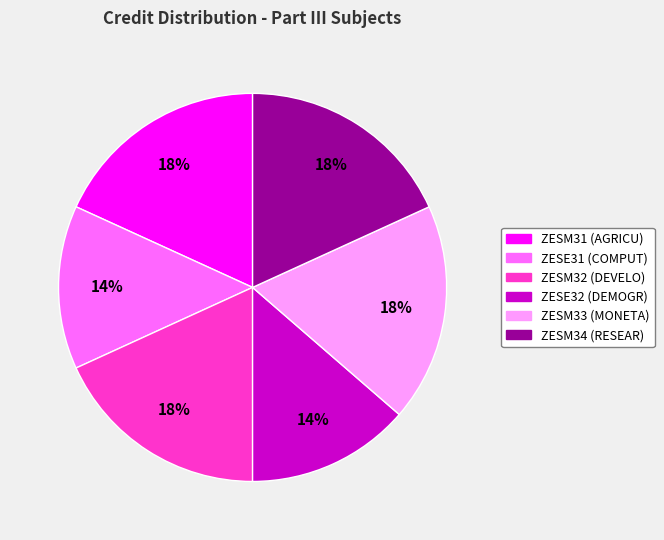

How many segments does this pie chart have?

6